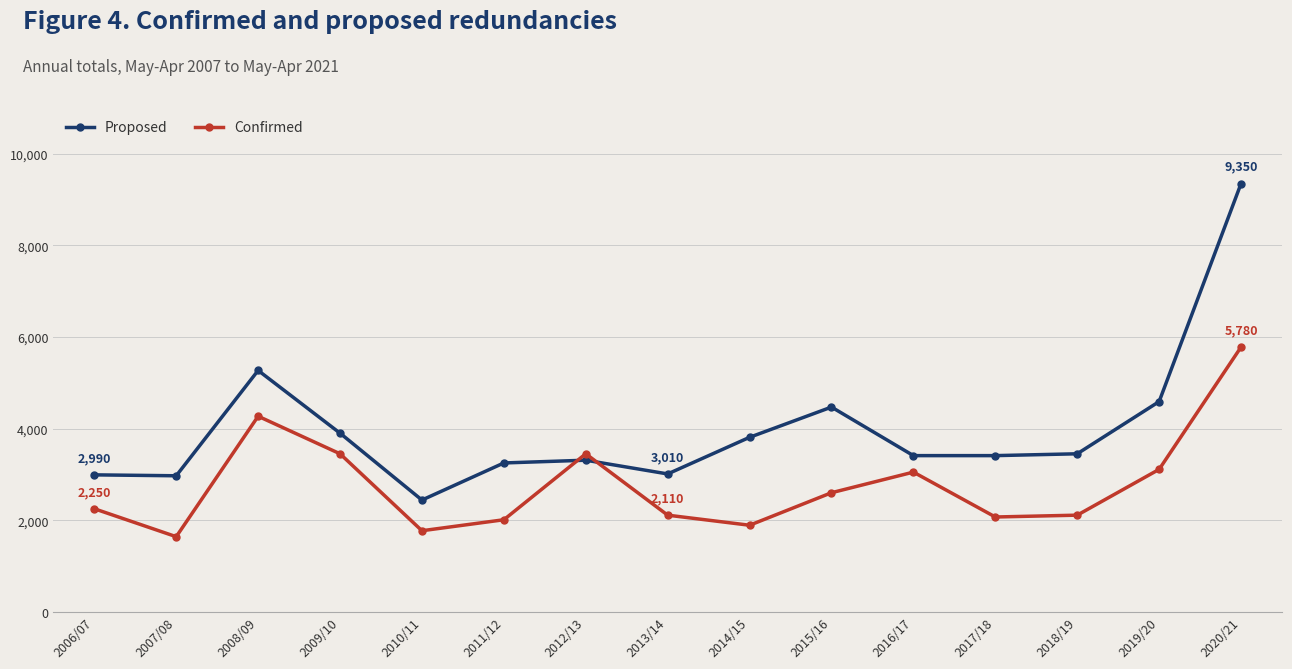

What value does the Confirmed series have at 2008/09, to the nearest 10?

4270